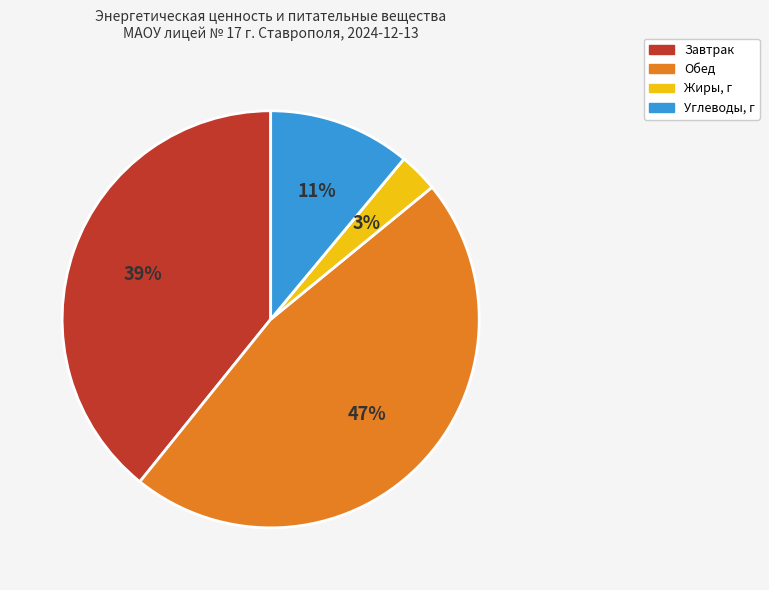

To the nearest percent, what is the difference between the largest and smallest slice percentages?

44%